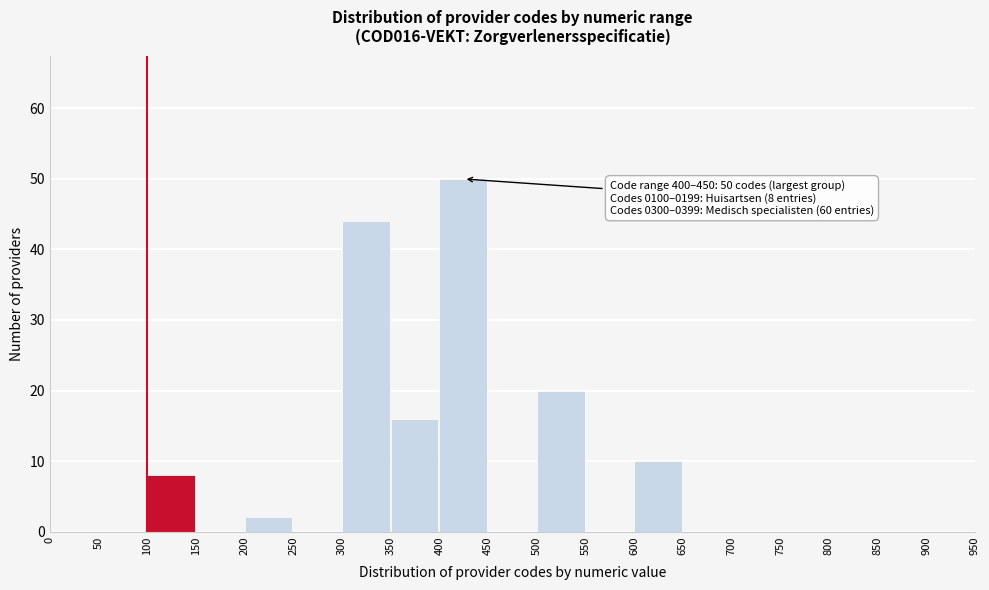

Which range on the x-axis has the tallest bar?

400 to 450